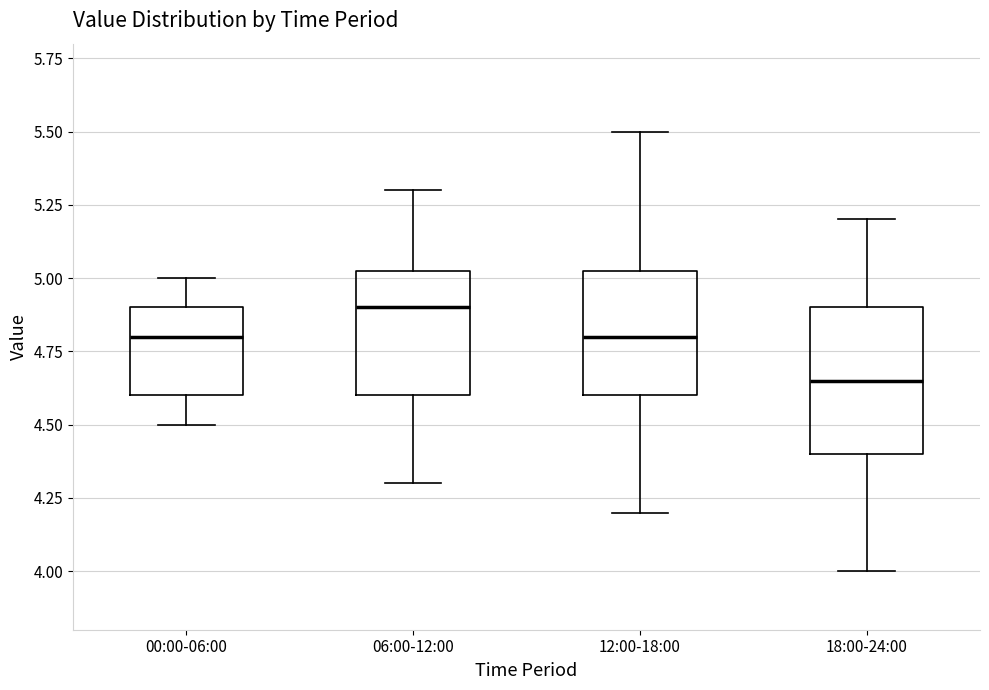

Reading left to right, read every box against the y-axis: the position of its median line, the range the box covers, and the ends of its whiskers. The values are not printed on the chart, so give them approximately, as read against the axis.

00:00-06:00: median 4.80, box 4.60 to 4.90, whiskers 4.50 to 5.00
06:00-12:00: median 4.90, box 4.60 to 5.05, whiskers 4.30 to 5.30
12:00-18:00: median 4.80, box 4.60 to 5.05, whiskers 4.20 to 5.50
18:00-24:00: median 4.65, box 4.40 to 4.90, whiskers 4.00 to 5.20